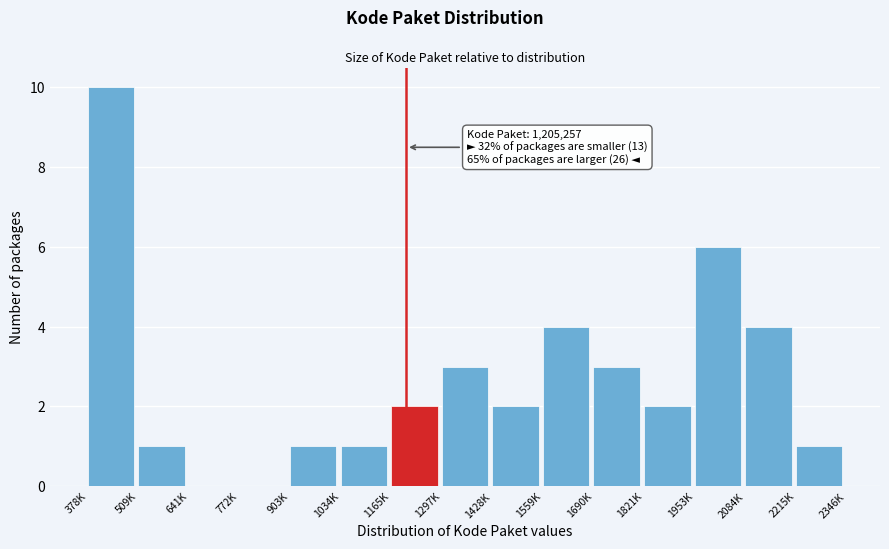

Reading right to left, extract all data points from this chart.

2215K=1	2084K=4	1953K=6	1821K=2	1690K=3	1559K=4	1428K=2	1297K=3	1165K=2	1034K=1	903K=1	772K=0	641K=0	509K=1	378K=10